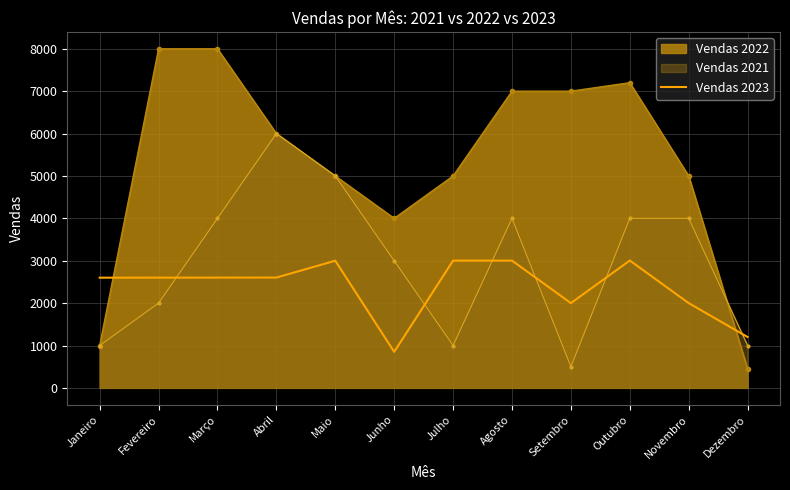

The chart shows a value of 3002 at Julho. True or false?

True